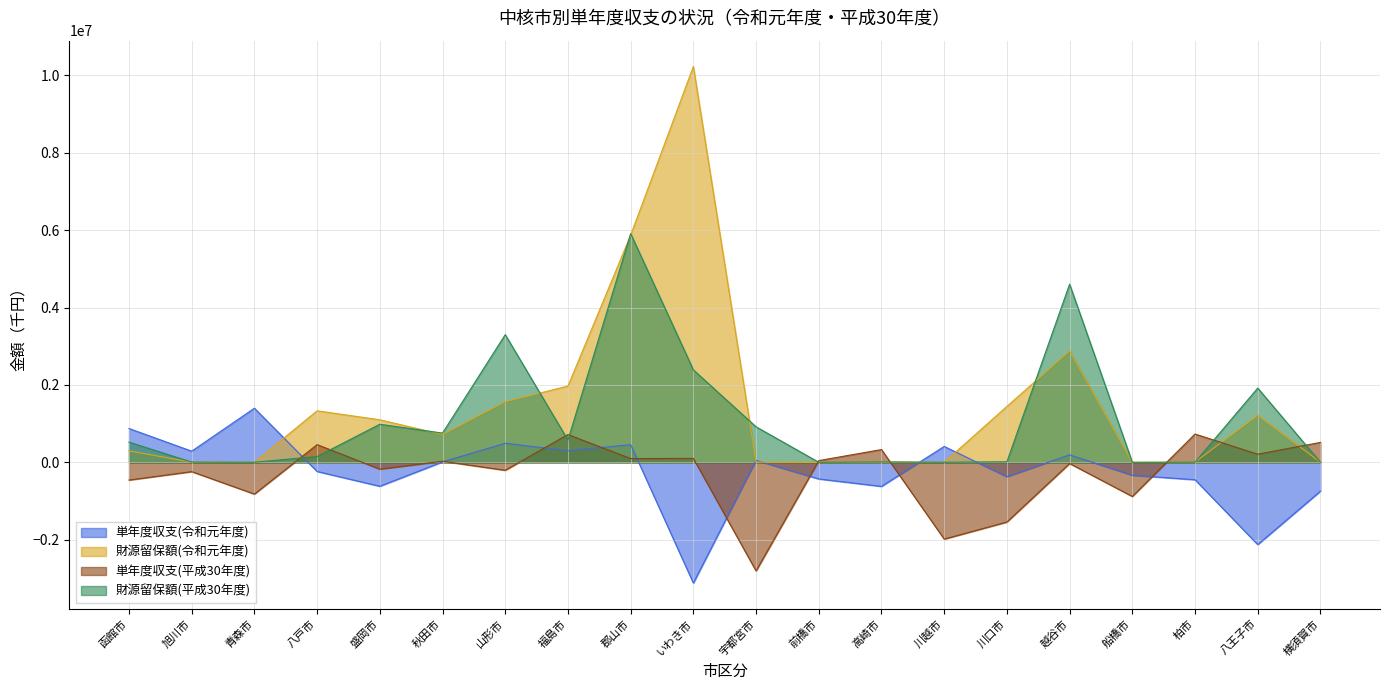

How many data points in 財源留保額(令和元年度) are less than 718493?

10